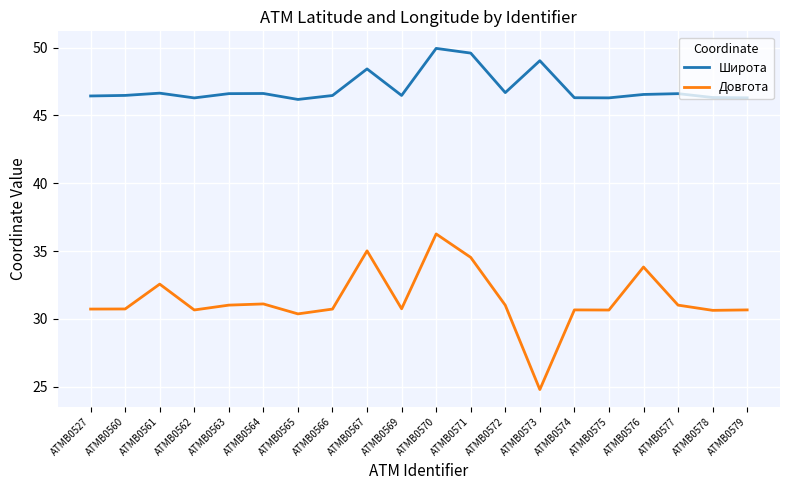

What is the approximate value of Широта at ATMB0567?

48.4